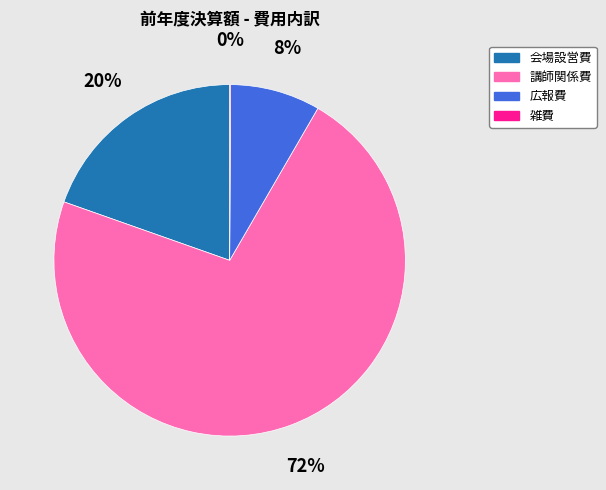

Is it true that 講師関係費 is 65% of the pie?

False